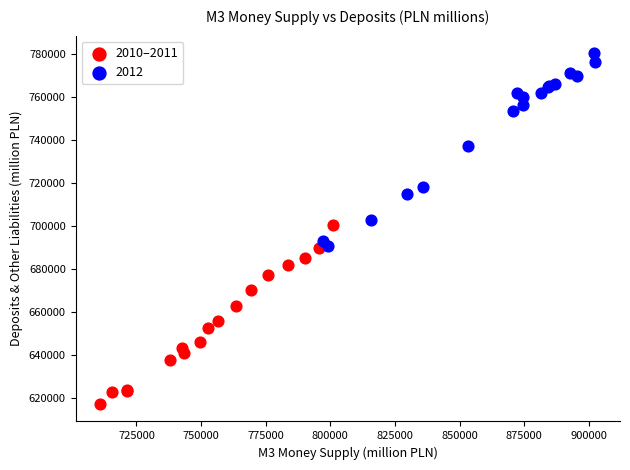

Which series reaches the maximum Y coordinate?

2012